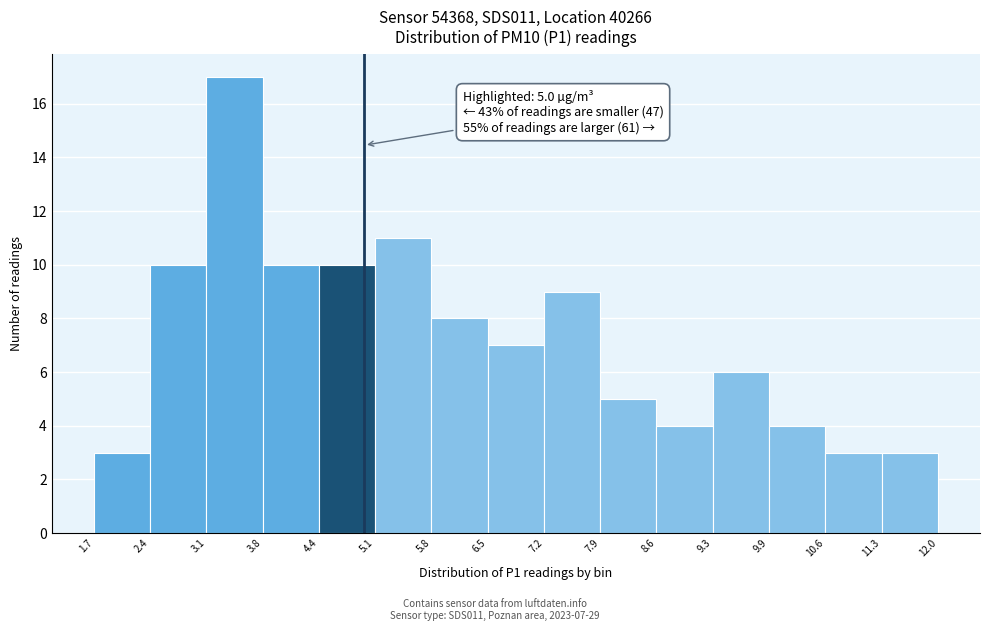

Which range on the x-axis has the tallest bar?

3.1 to 3.8